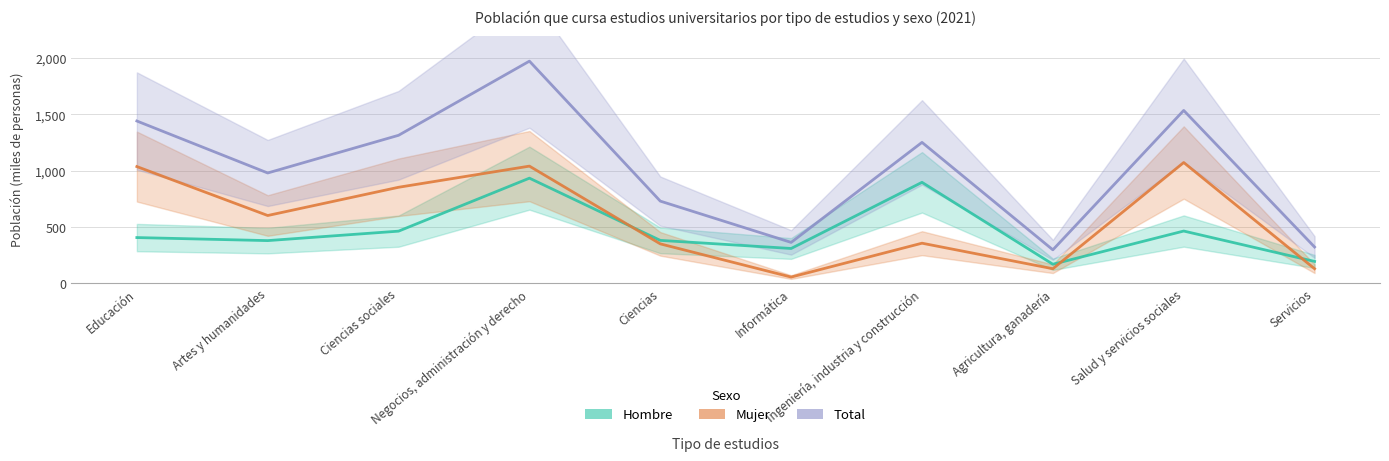

True or false: Mujer and Total intersect in this chart.

False